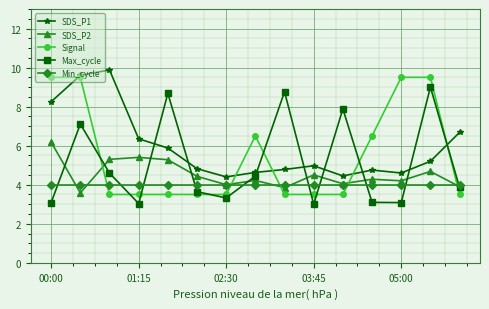

True or false: Signal and Min_cycle intersect in this chart.

True